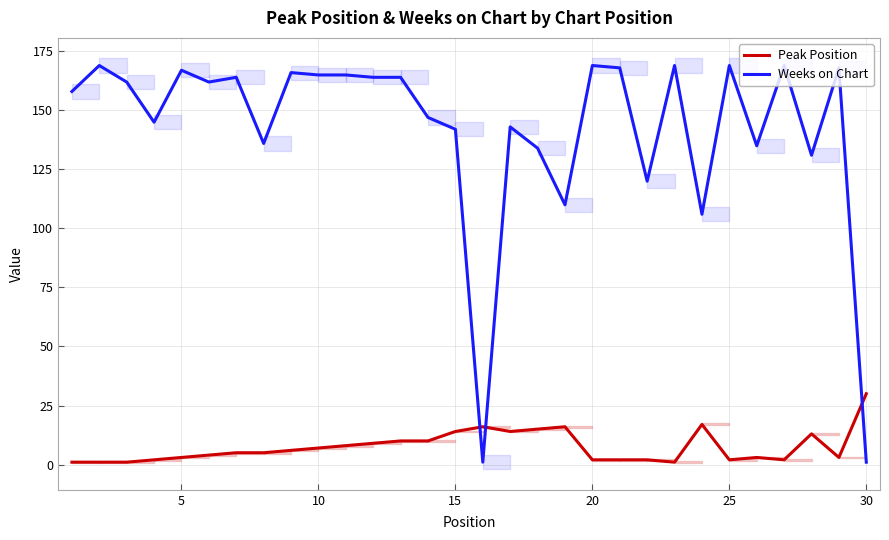

Is it true that Weeks on Chart equals 167 at 5?

True